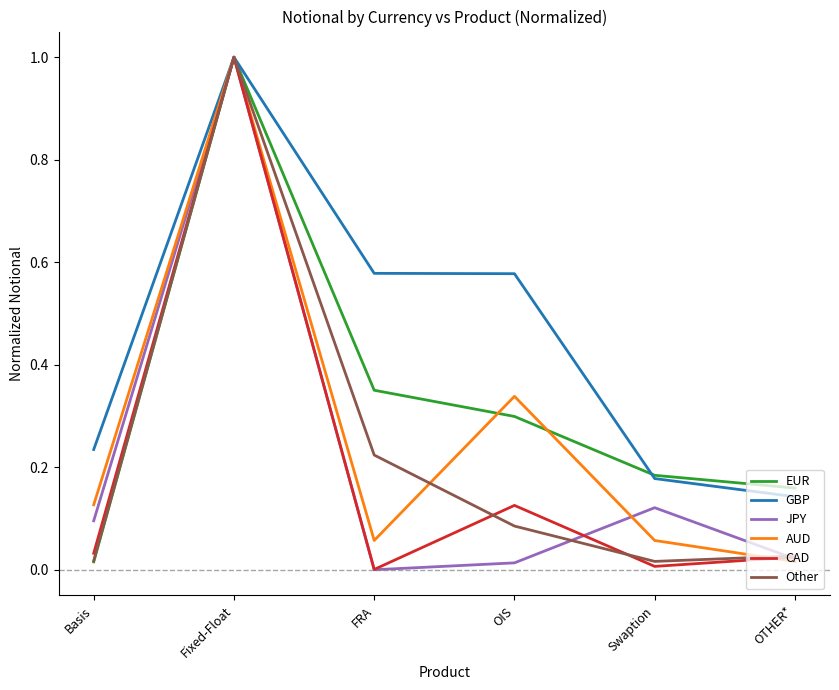

What is the highest value of the AUD series?

1.0